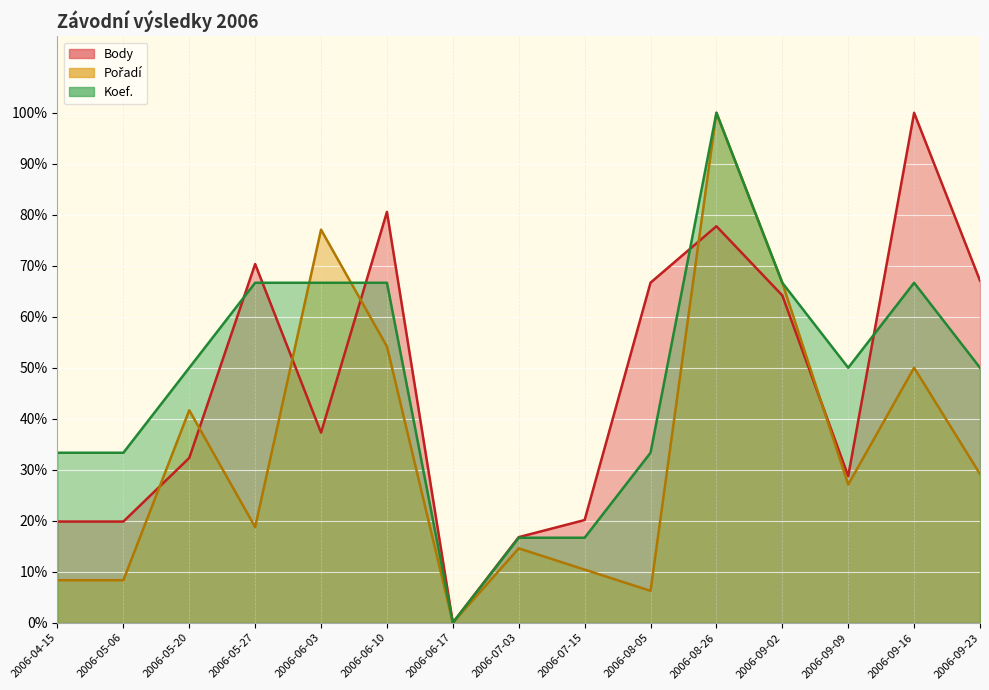

What is the label of the 7th point from the right?

2006-07-15